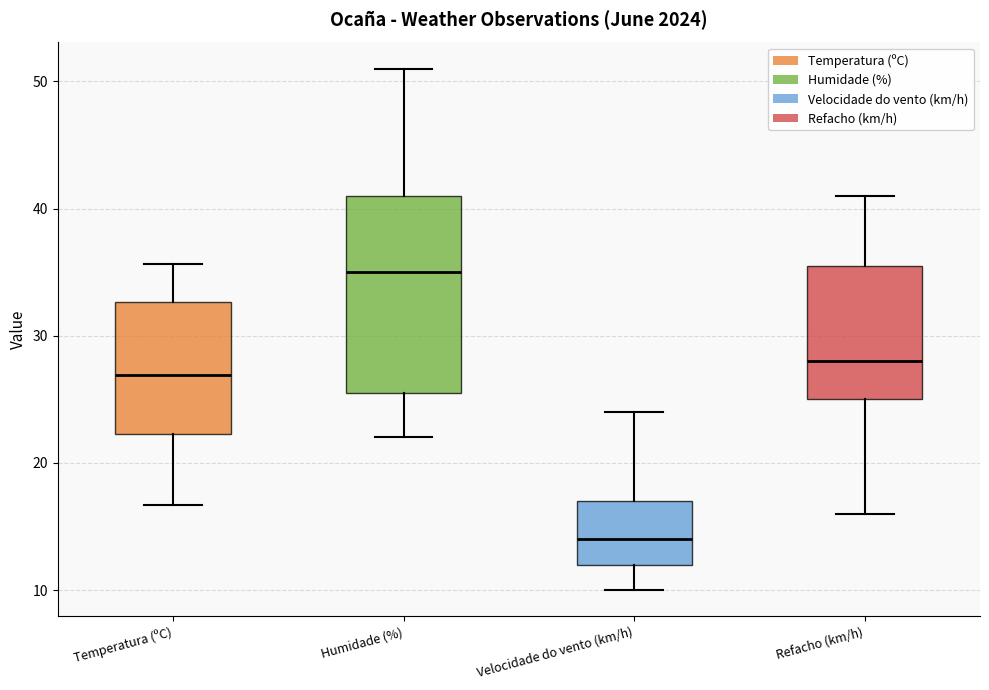

Which box's median line is the lowest?

Velocidade do vento (km/h)